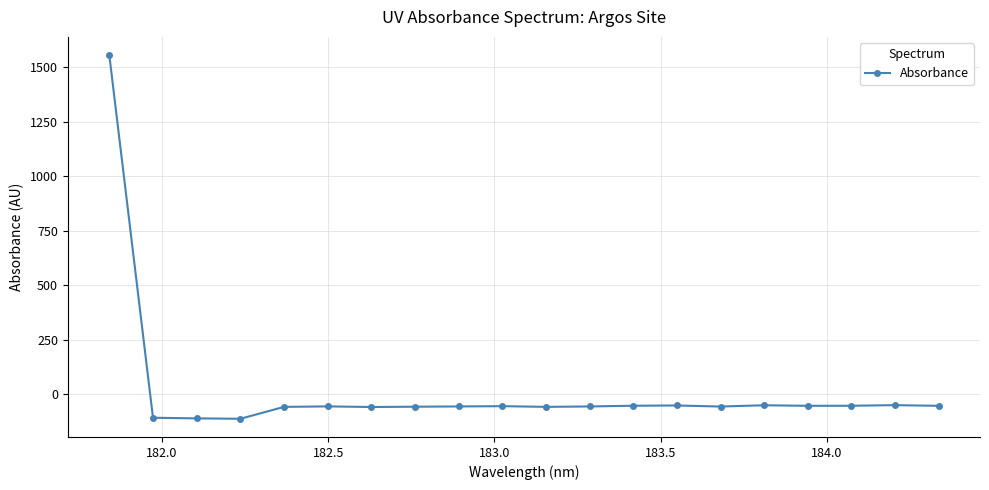

What is the value of the 11th point from the left?

-57.4